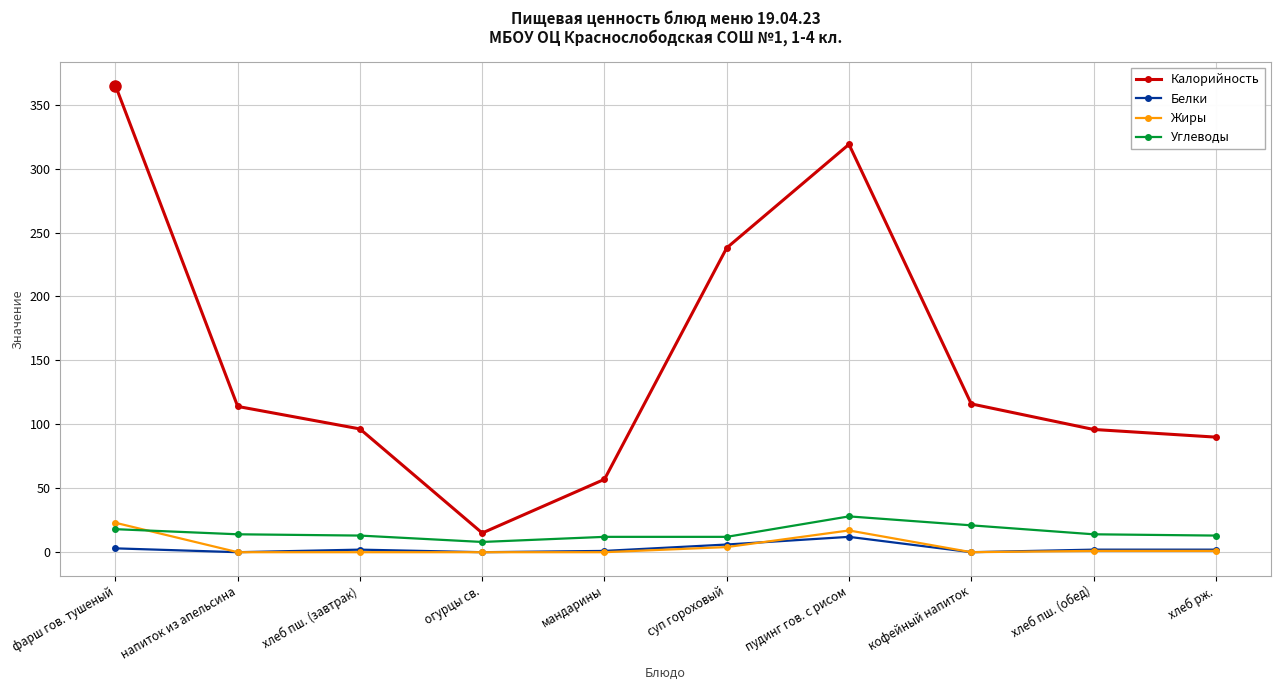

At which category is the sum across all series the highest?

фарш гов. тушеный